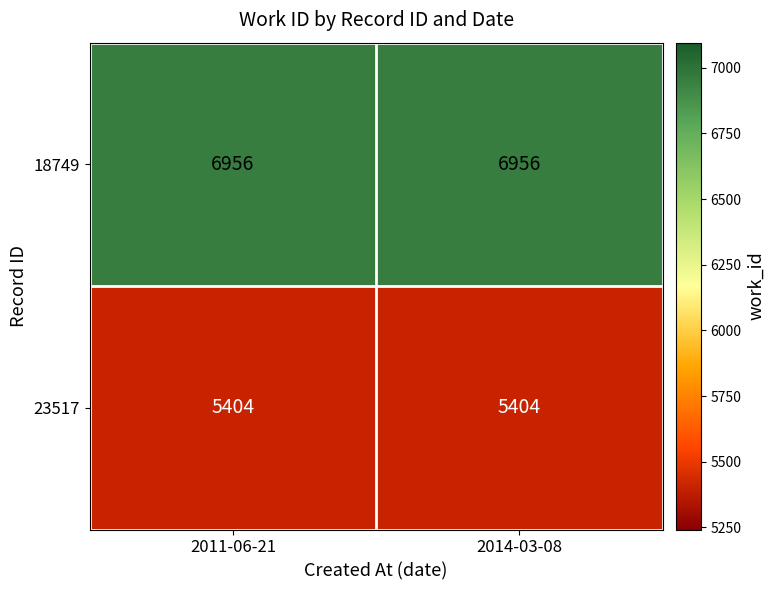

What is the smallest value displayed?

5404